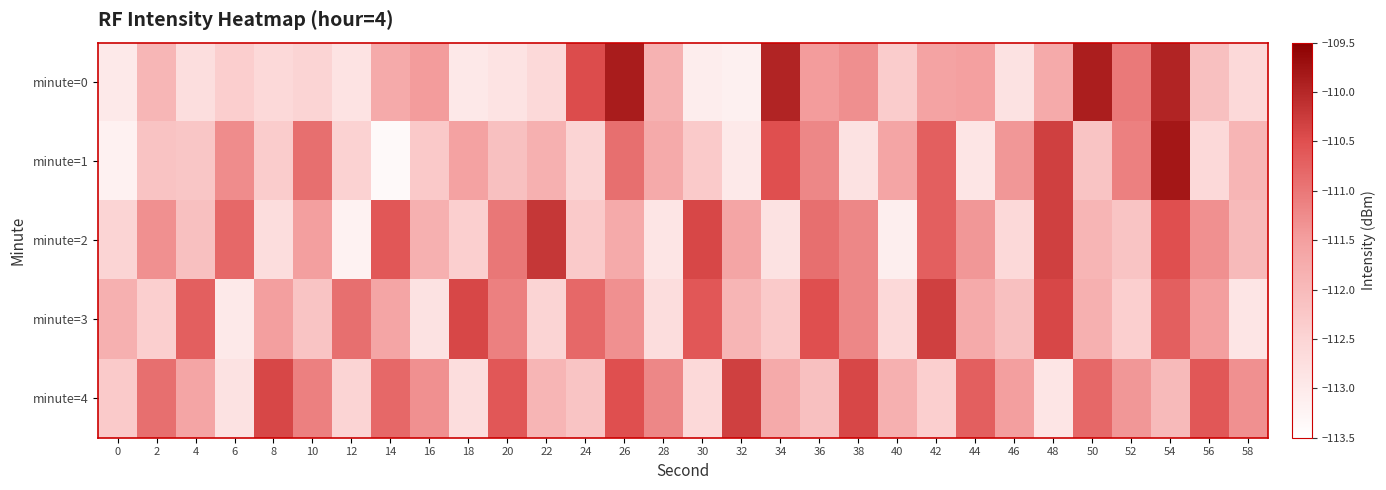

At 18, list the series in order from largest to smallest.

minute=3, minute=1, minute=2, minute=4, minute=0